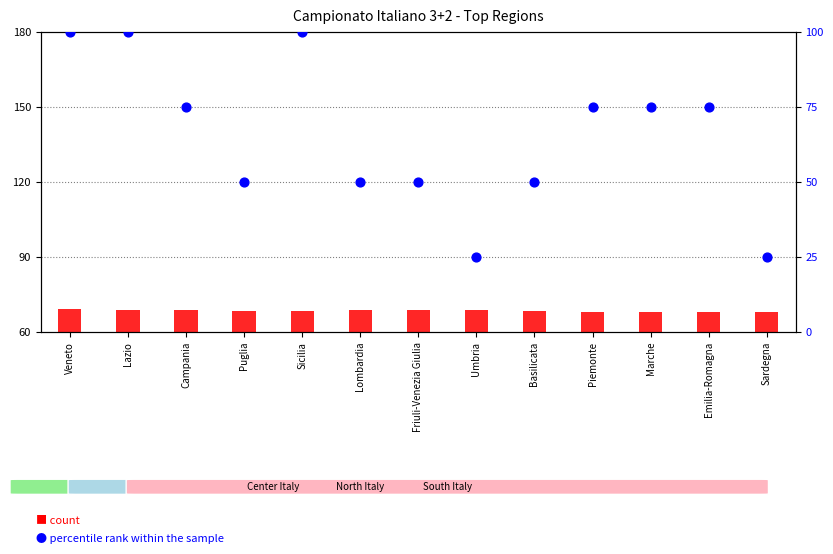

At how many categories does at least one series exceed 13?

13